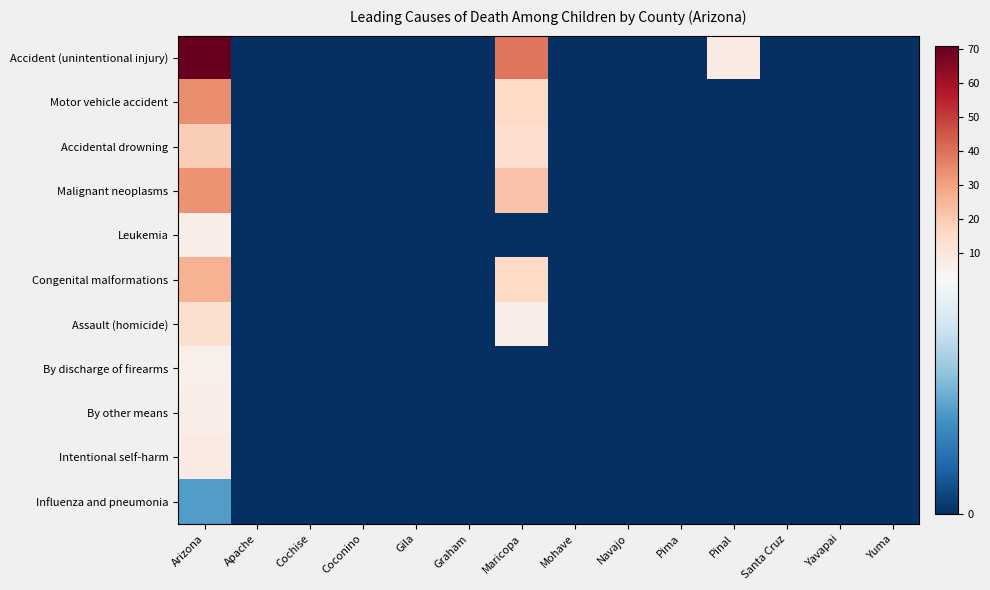

What is the total value across all series at Pinal?

8